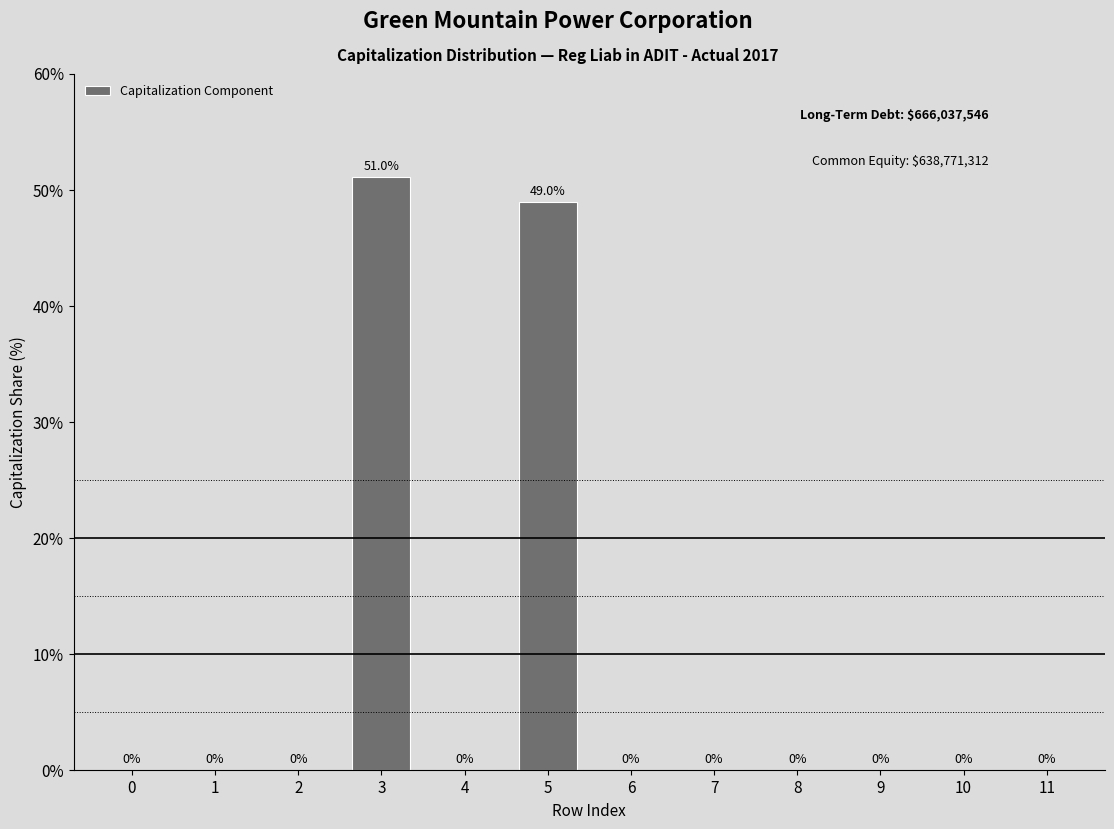

Reading left to right, what are all the values shown in this chart?

0=0.0	1=0.0	2=0.0	3=51.0	4=0.0	5=49.0	6=0.0	7=0.0	8=0.0	9=0.0	10=0.0	11=0.0